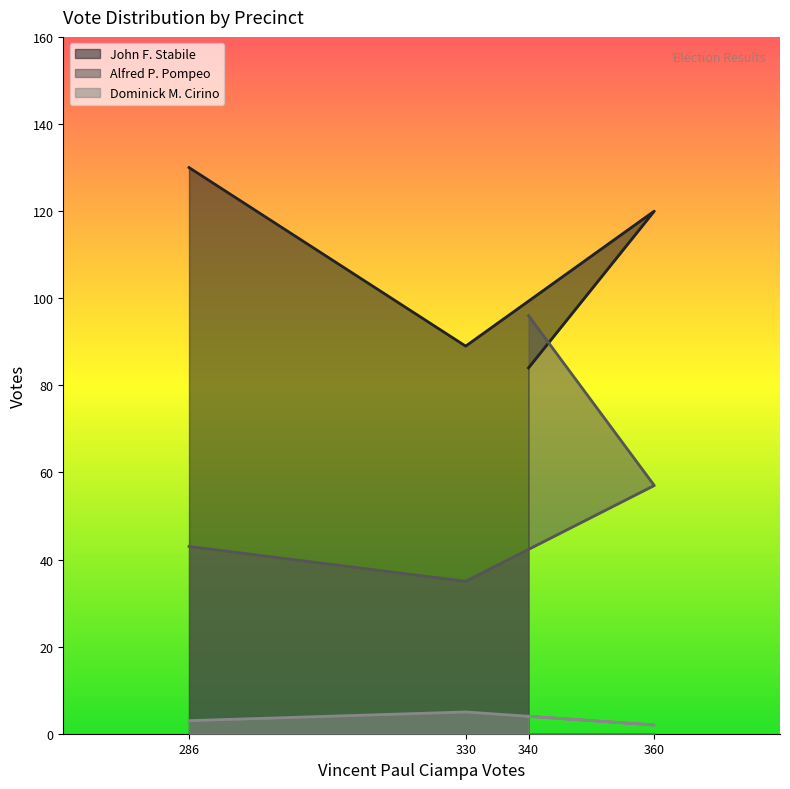

The value of John F. Stabile at 360 is 120. True or false?

True